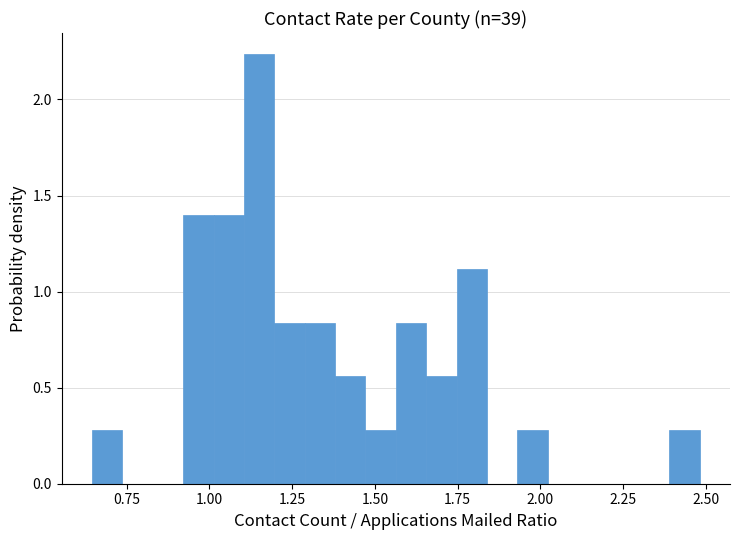

Read against the x-axis, roughly where is the centre of the tallest bar?

1.15